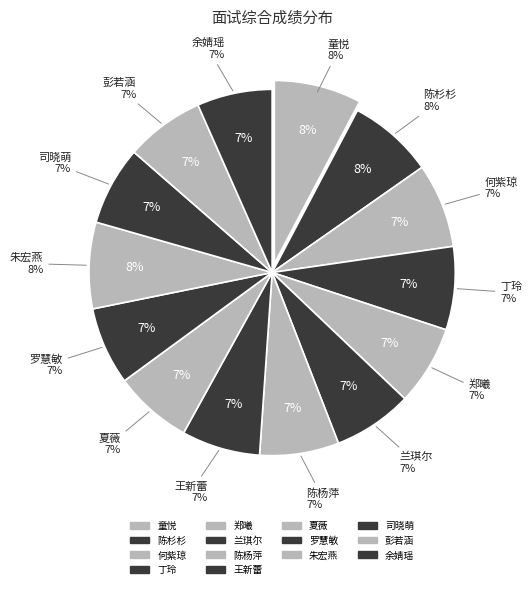

How many segments does this pie chart have?

14